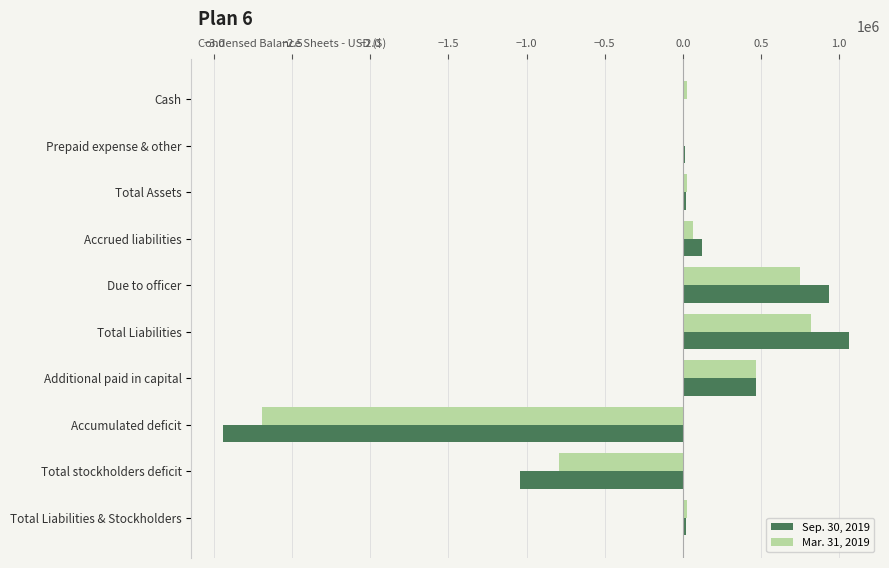

What is the sum of all Mar. 31, 2019 values?

-1297420